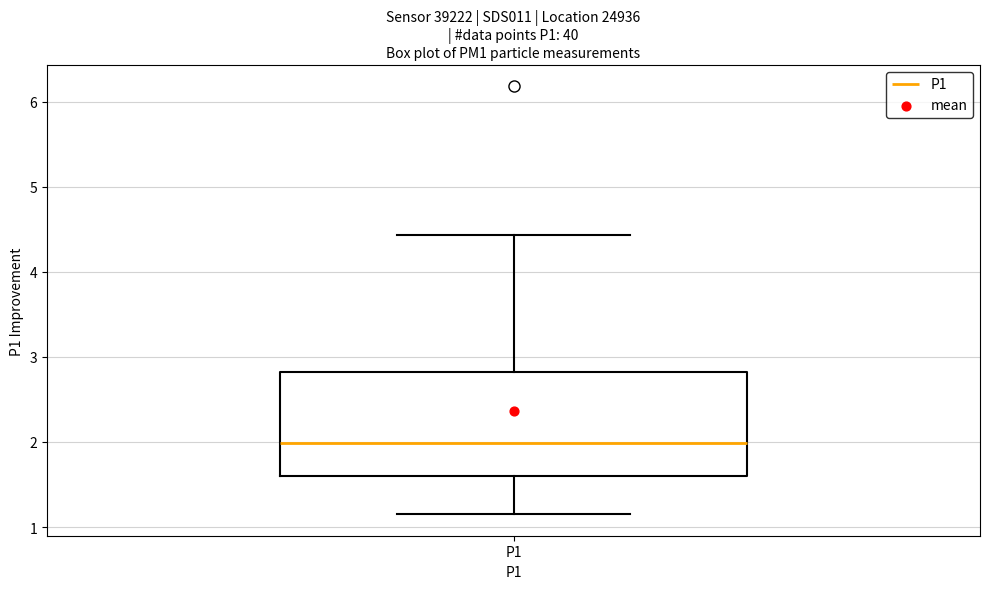

Where does the upper whisker of the box for P1 end on the y-axis? The values are not printed on the chart, so give them approximately, as read against the axis.

4.4